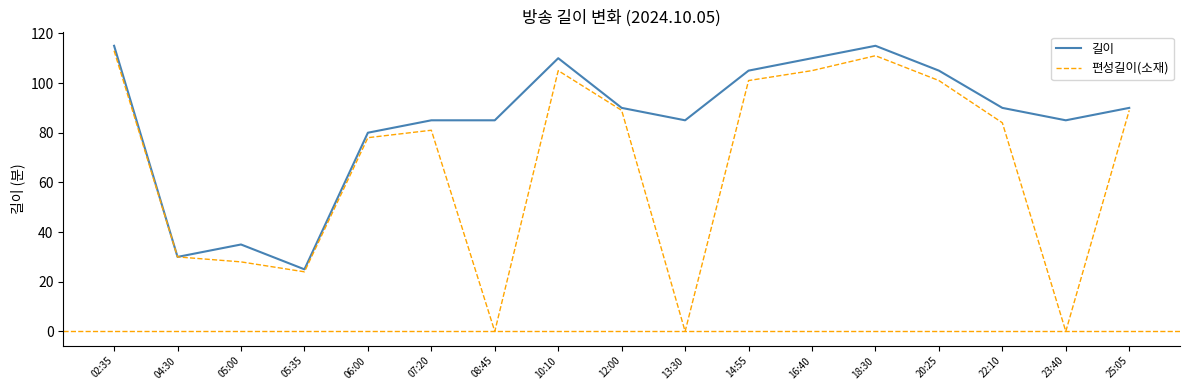

At which category does 편성길이(소재) reach its first local peak?

07:20